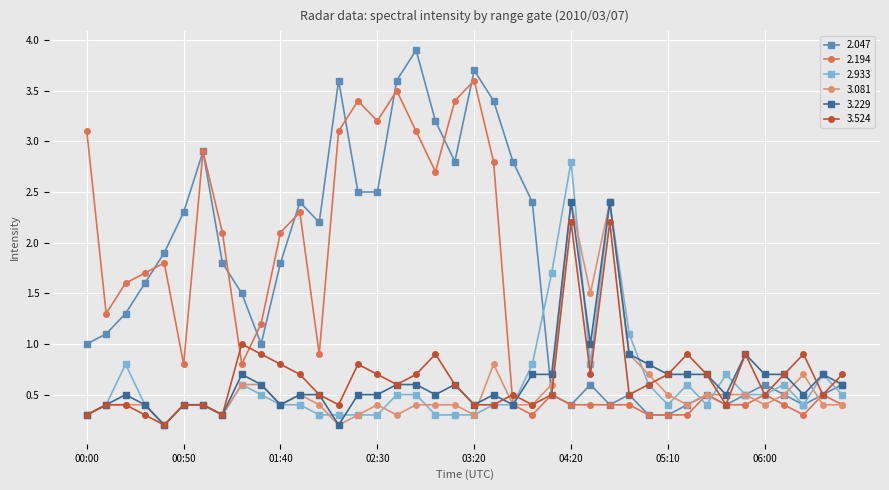

True or false: 3.229 has more than 2 interior local peaks.

True